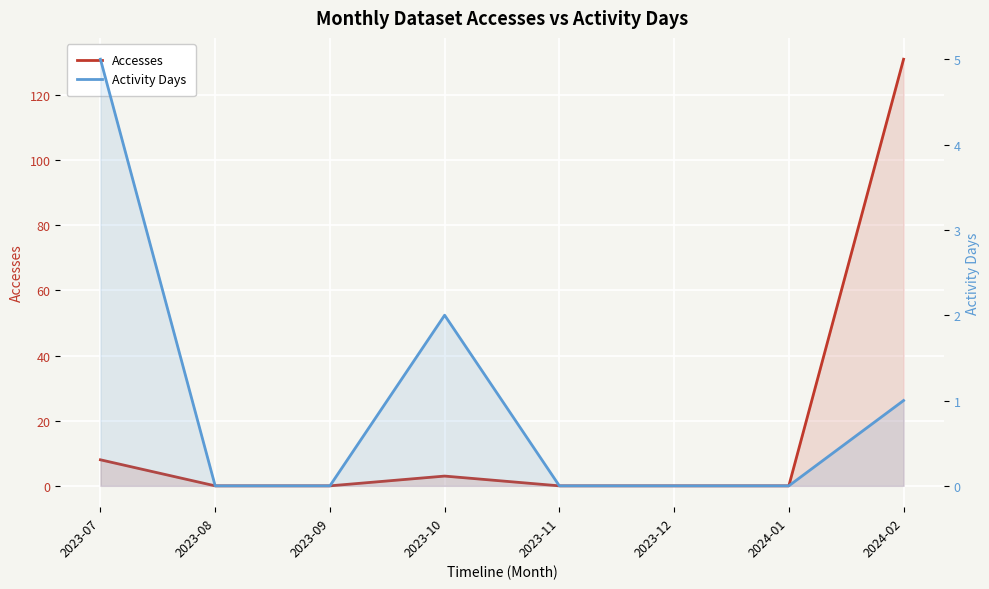

Between 2023-09 and 2023-11, which is larger?

2023-09